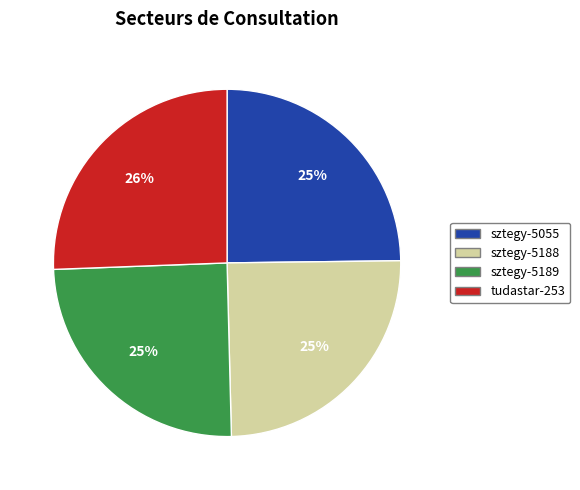

Is there a majority slice in this chart?

No